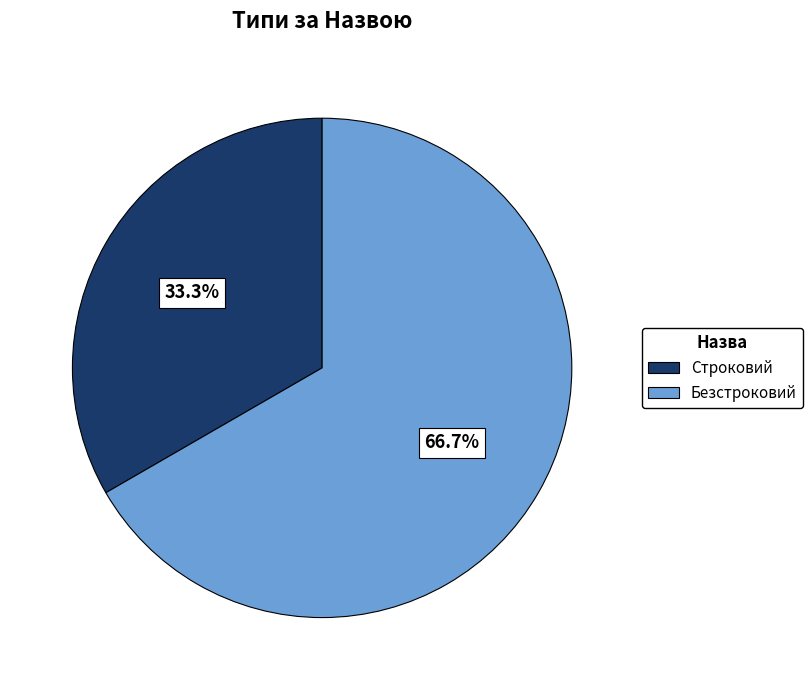

Rank the categories by value from lowest to highest.

Строковий, Безстроковий